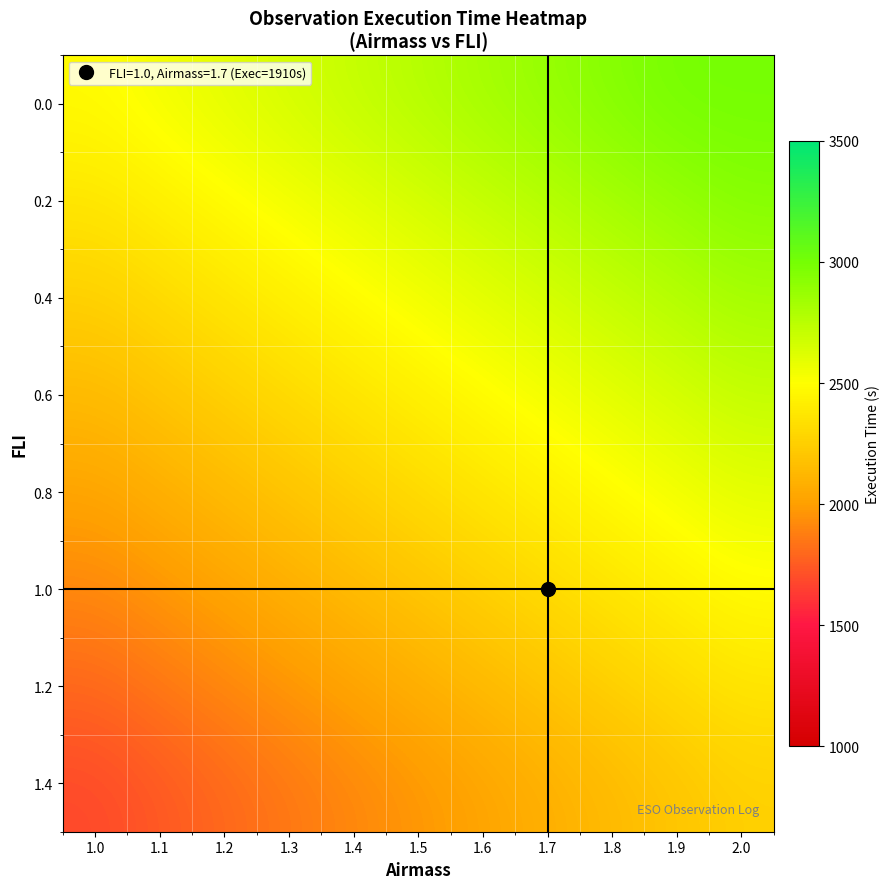

Reading left to right, transcribe all the data shown in this chart.

0.0: 1.0=2483.0	1.1=2540.3	1.2=2597.6	1.3=2654.9	1.4=2712.2	1.5=2769.5	1.6=2826.8	1.7=2884.1	1.8=2941.4	1.9=2998.7	2.0=3000.0
0.2: 1.0=2368.4	1.1=2425.7	1.2=2483.0	1.3=2540.3	1.4=2597.6	1.5=2654.9	1.6=2712.2	1.7=2769.5	1.8=2826.8	1.9=2884.1	2.0=2941.4
0.4: 1.0=2253.8	1.1=2311.1	1.2=2368.4	1.3=2425.7	1.4=2483.0	1.5=2540.3	1.6=2597.6	1.7=2654.9	1.8=2712.2	1.9=2769.5	2.0=2826.8
0.6: 1.0=2139.2	1.1=2196.5	1.2=2253.8	1.3=2311.1	1.4=2368.4	1.5=2425.7	1.6=2483.0	1.7=2540.3	1.8=2597.6	1.9=2654.9	2.0=2712.2
0.8: 1.0=2024.6	1.1=2081.9	1.2=2139.2	1.3=2196.5	1.4=2253.8	1.5=2311.1	1.6=2368.4	1.7=2425.7	1.8=2483.0	1.9=2540.3	2.0=2597.6
1.0: 1.0=1910.0	1.1=1967.3	1.2=2024.6	1.3=2081.9	1.4=2139.2	1.5=2196.5	1.6=2253.8	1.7=2311.1	1.8=2368.4	1.9=2425.7	2.0=2483.0
1.2: 1.0=1795.4	1.1=1852.7	1.2=1910.0	1.3=1967.3	1.4=2024.6	1.5=2081.9	1.6=2139.2	1.7=2196.5	1.8=2253.8	1.9=2311.1	2.0=2368.4
1.4: 1.0=1680.8	1.1=1738.1	1.2=1795.4	1.3=1852.7	1.4=1910.0	1.5=1967.3	1.6=2024.6	1.7=2081.9	1.8=2139.2	1.9=2196.5	2.0=2253.8